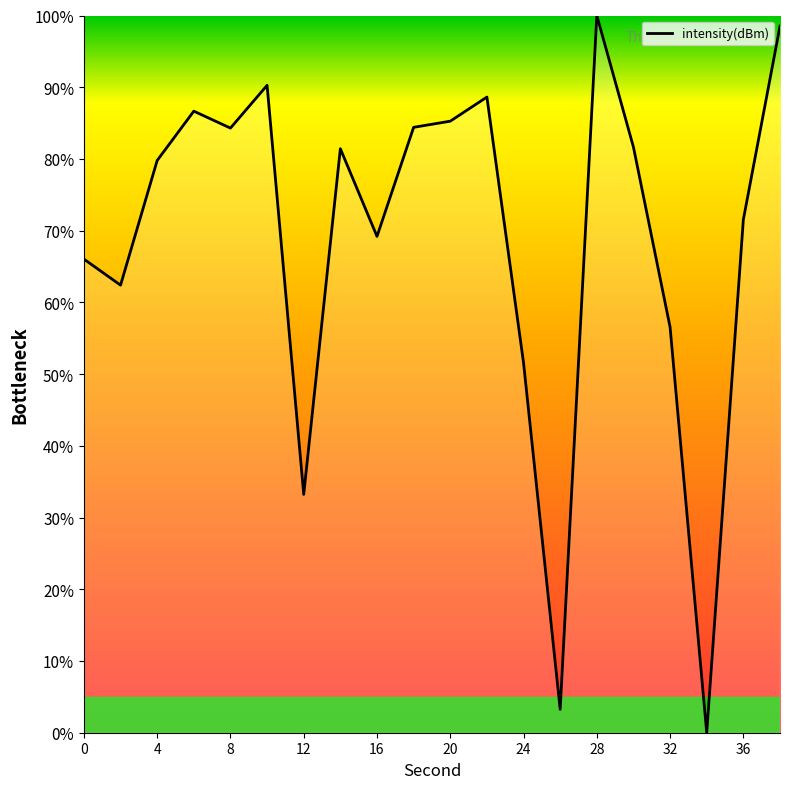

What is the difference between the maximum and minimum values?

100.0